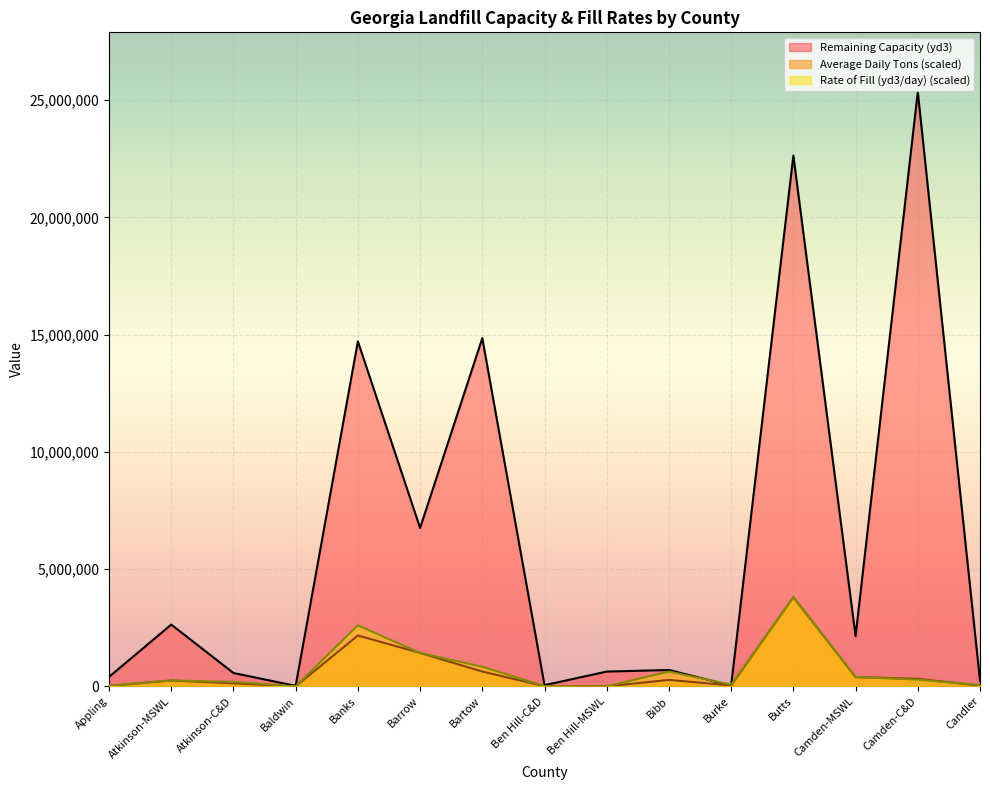

How many distinct data groups are displayed?

3